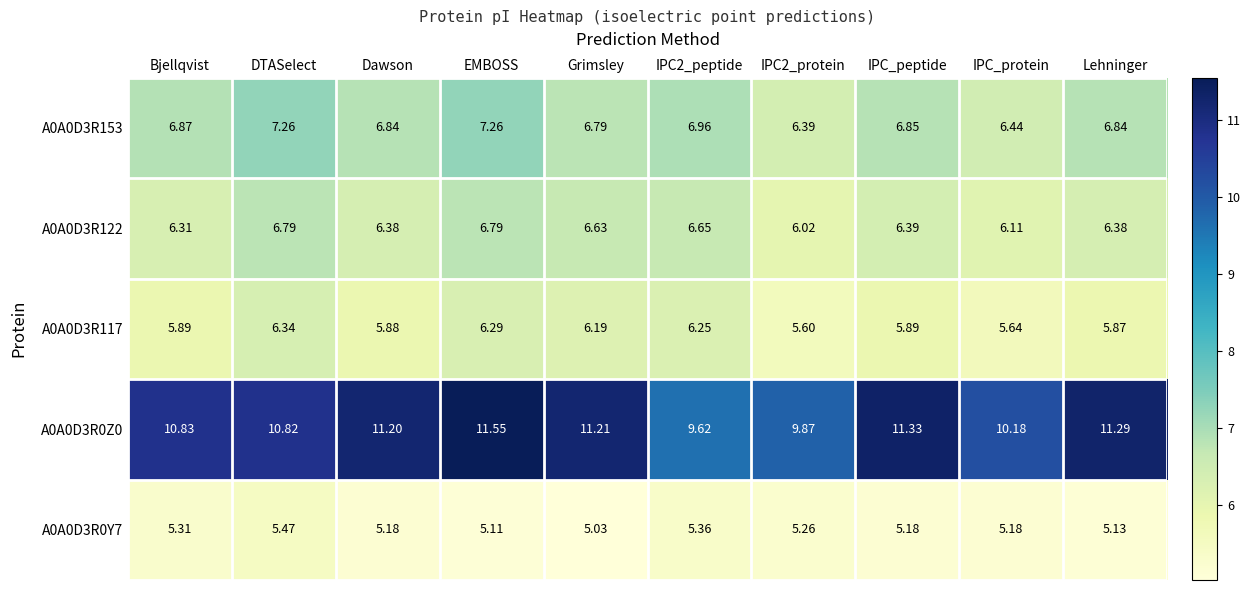

Which category has the highest value across all series?

EMBOSS